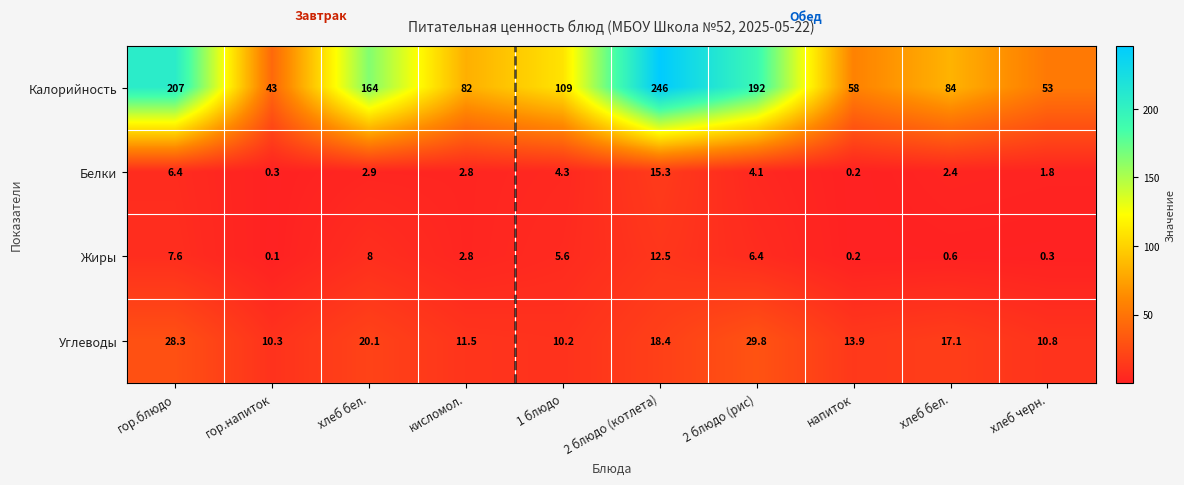

How many series are shown in this chart?

4